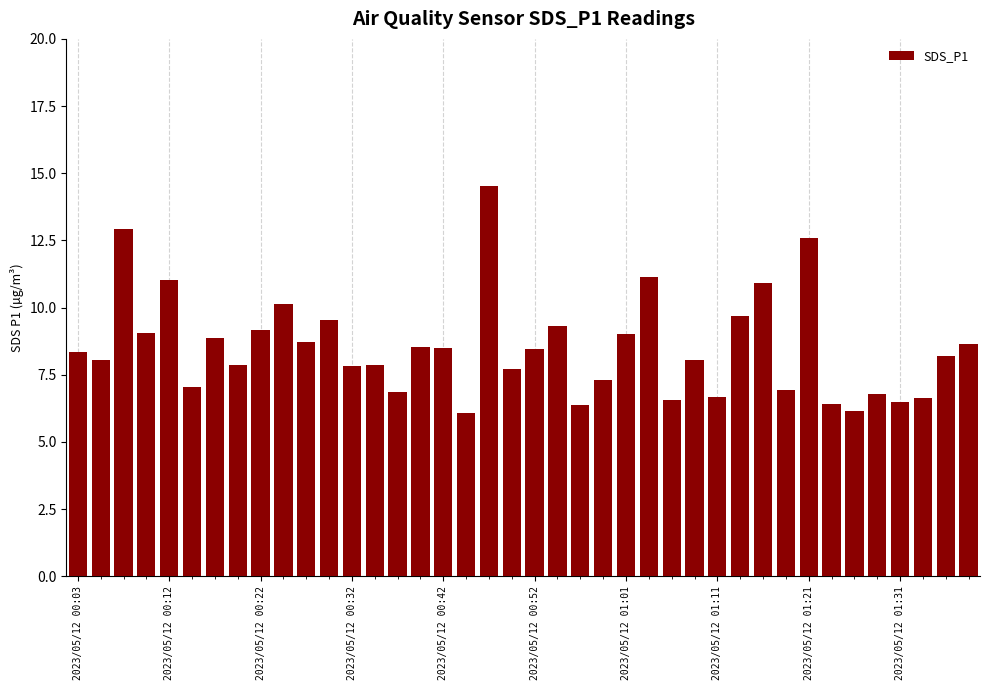

What is the smallest value displayed?

6.1